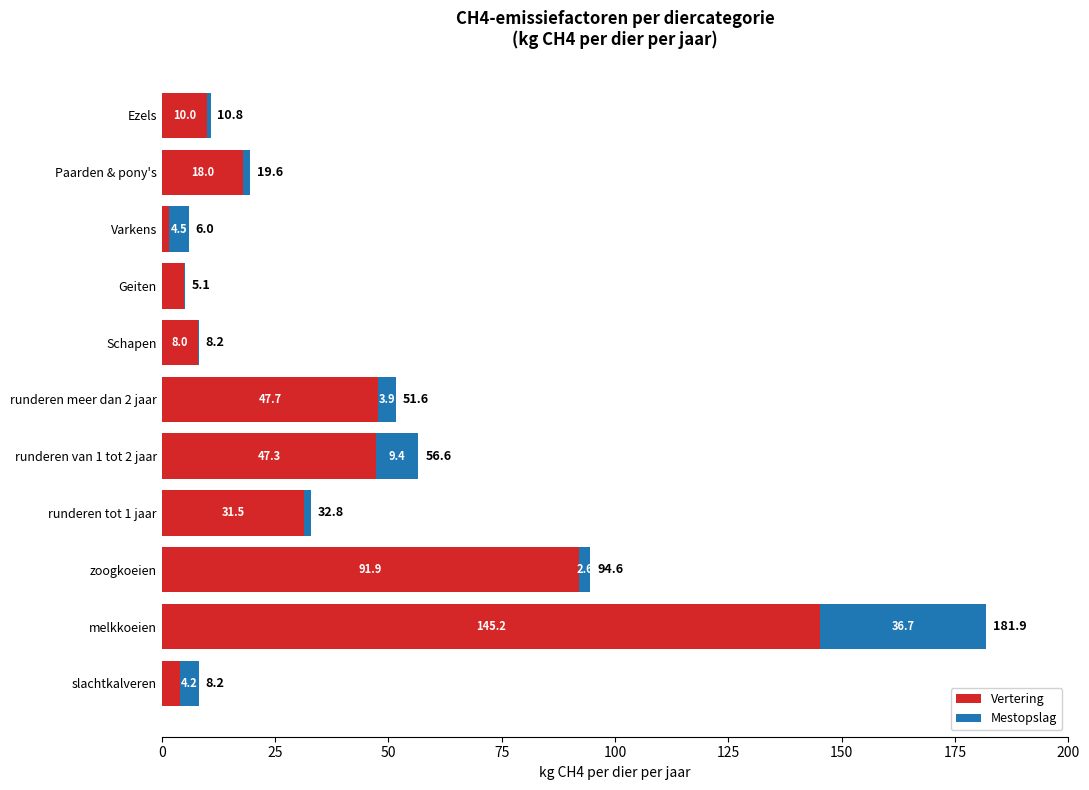

What is the maximum value for Vertering?

145.2